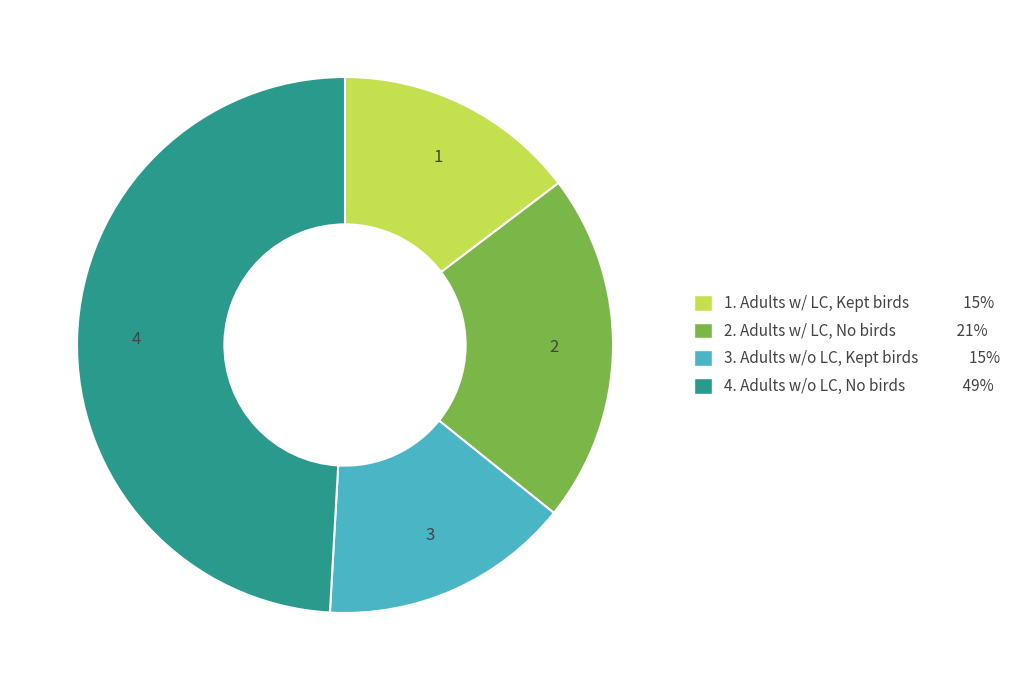

Combined, do 4. Adults w/o LC, No birds 49% and 3. Adults w/o LC, Kept birds 15% account for over 50%?

Yes